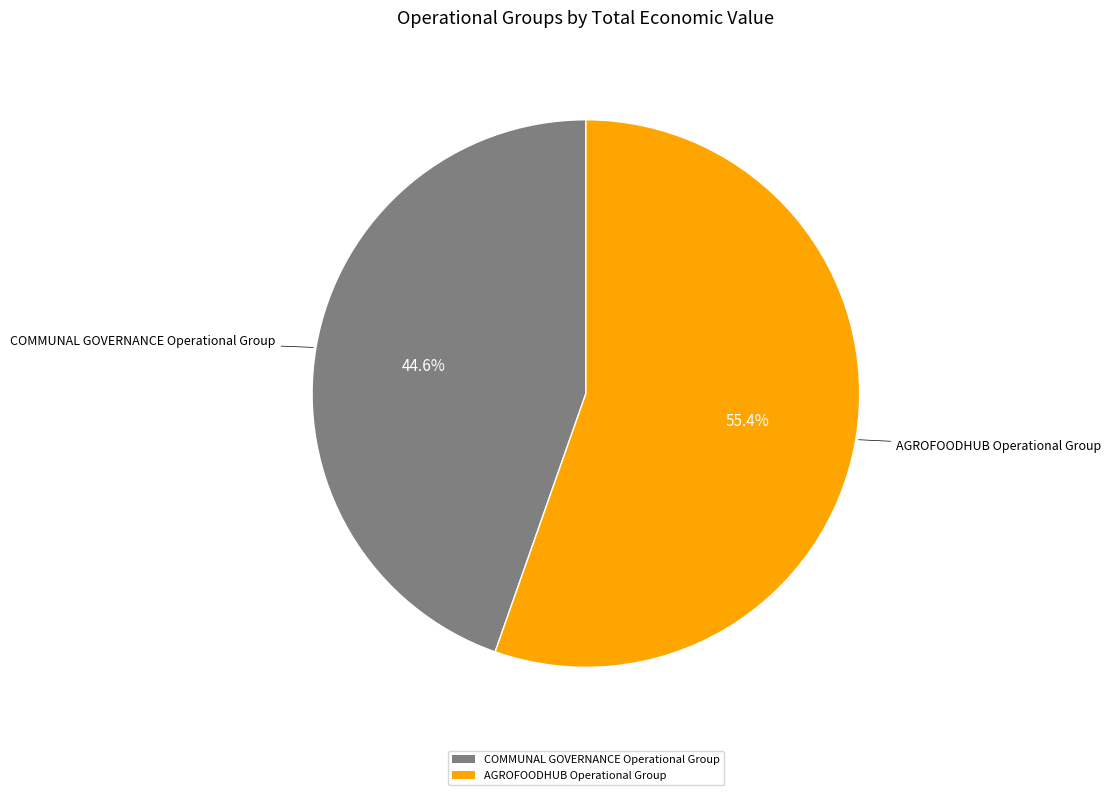

Is there a majority slice in this chart?

Yes